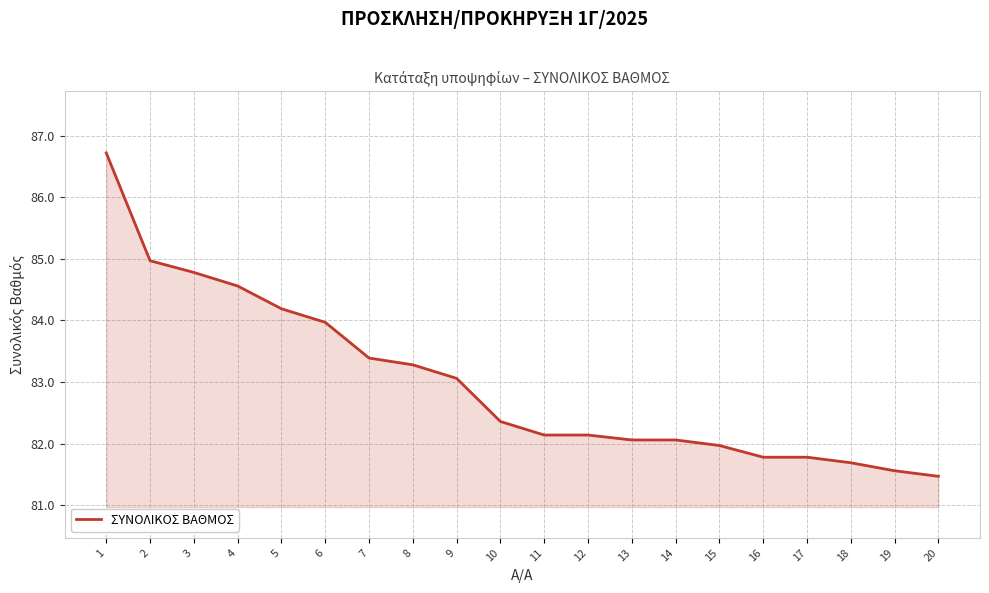

What is the greatest value displayed?

86.7